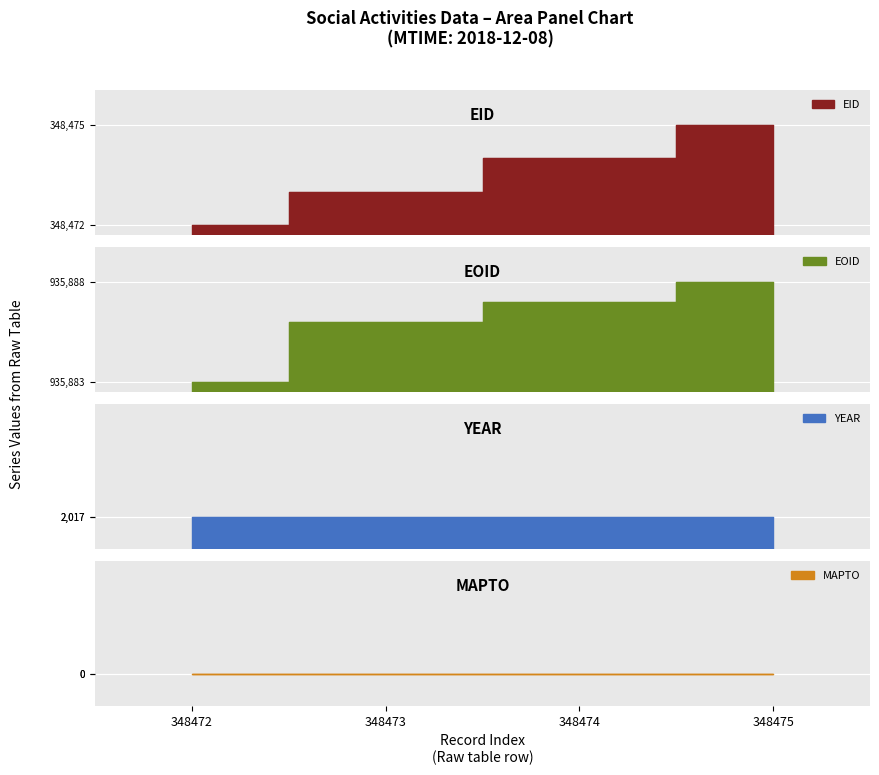

What is the maximum value for YEAR?

2017